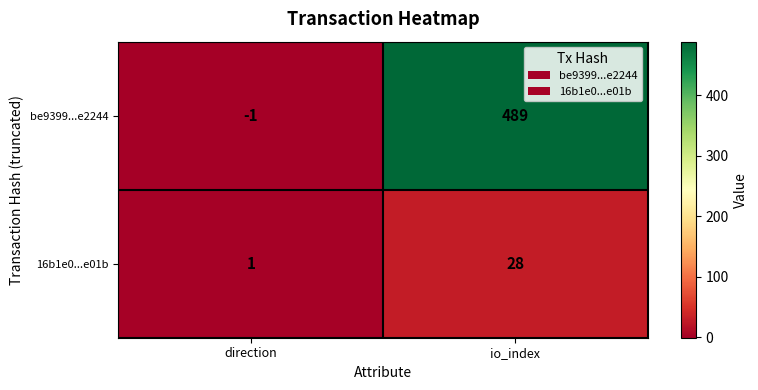

Which series has the largest range (max minus min)?

be9399...e2244